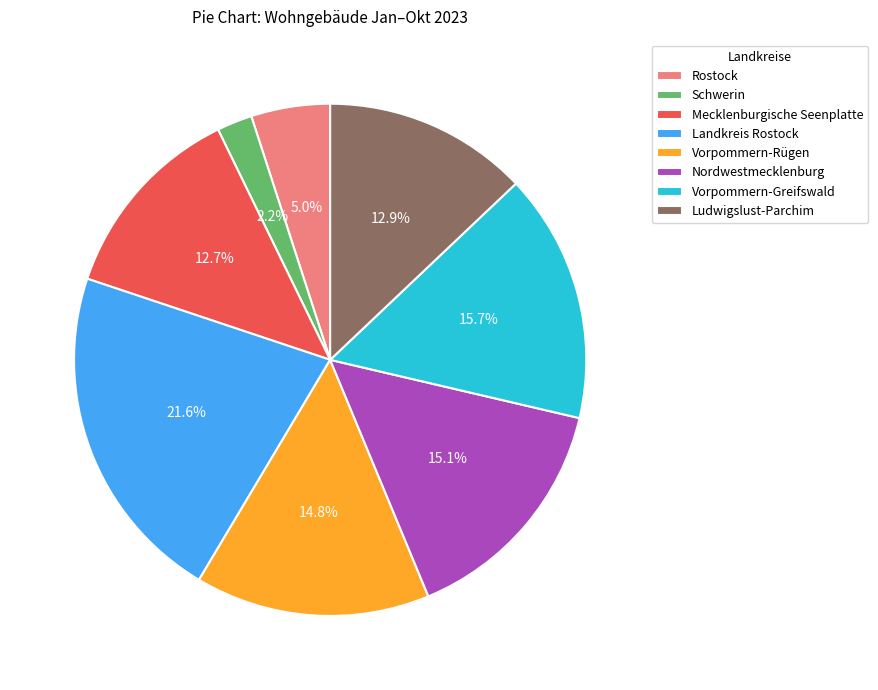

Which has a higher value, Vorpommern-Greifswald or Schwerin?

Vorpommern-Greifswald